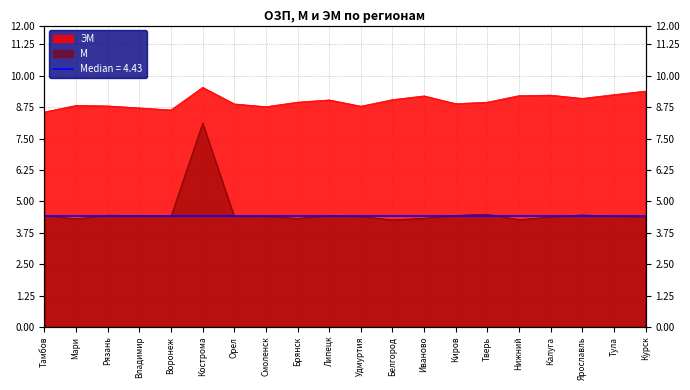

Rank the series by their average value, from lowest to highest.

М, ЭМ